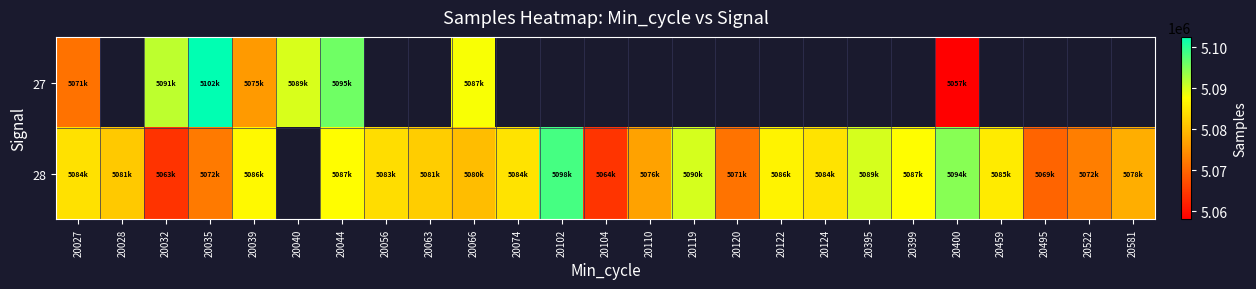

What is the minimum value shown in the chart?

5057988.0